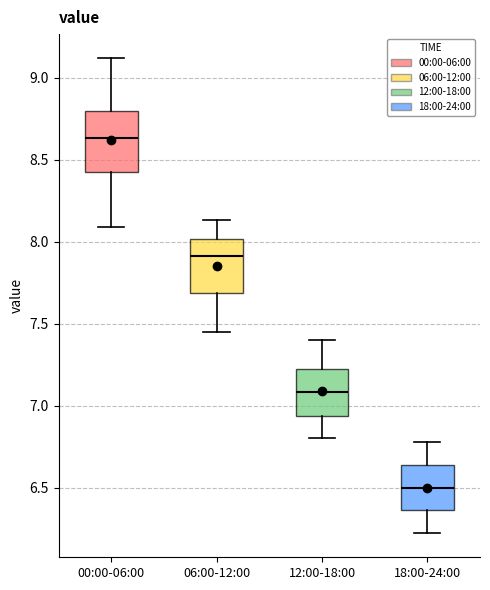

Where does the lower whisker of the box for 00:00-06:00 end on the y-axis? The values are not printed on the chart, so give them approximately, as read against the axis.

8.10